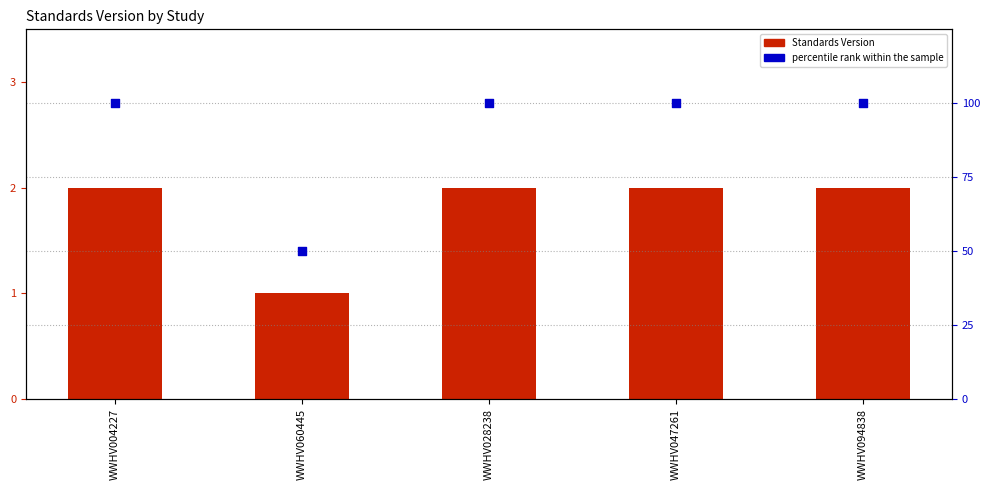

Which series has the largest Y range (max minus min)?

percentile rank within the sample